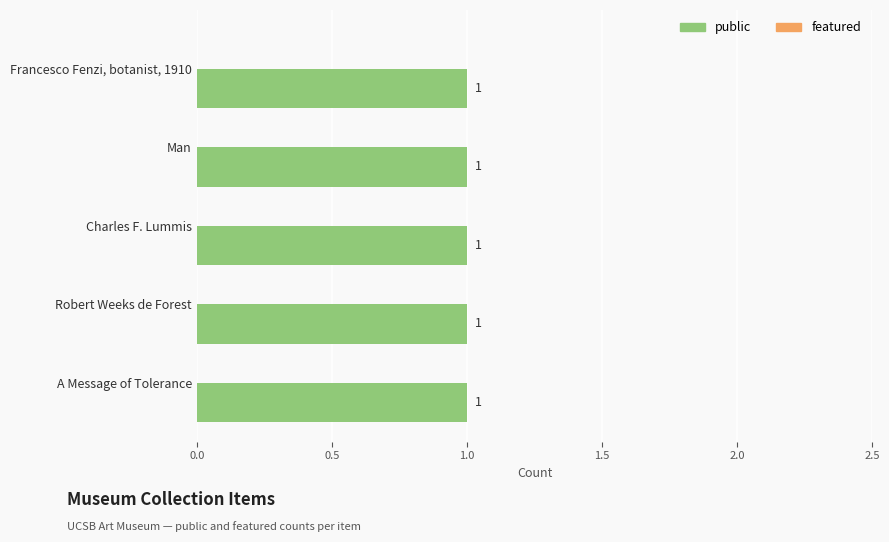

Which category has the lowest value across all series?

Francesco Fenzi, botanist, 1910